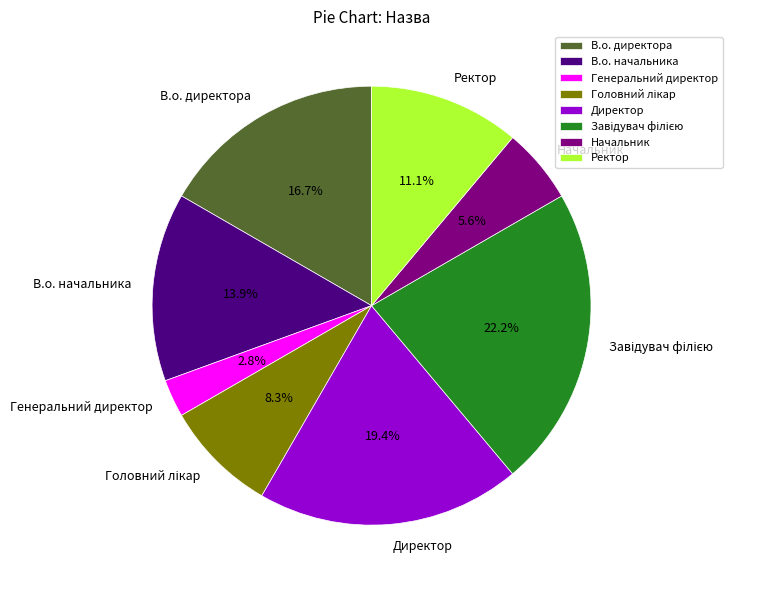

Does Генеральний директор account for over 50% of the chart?

No